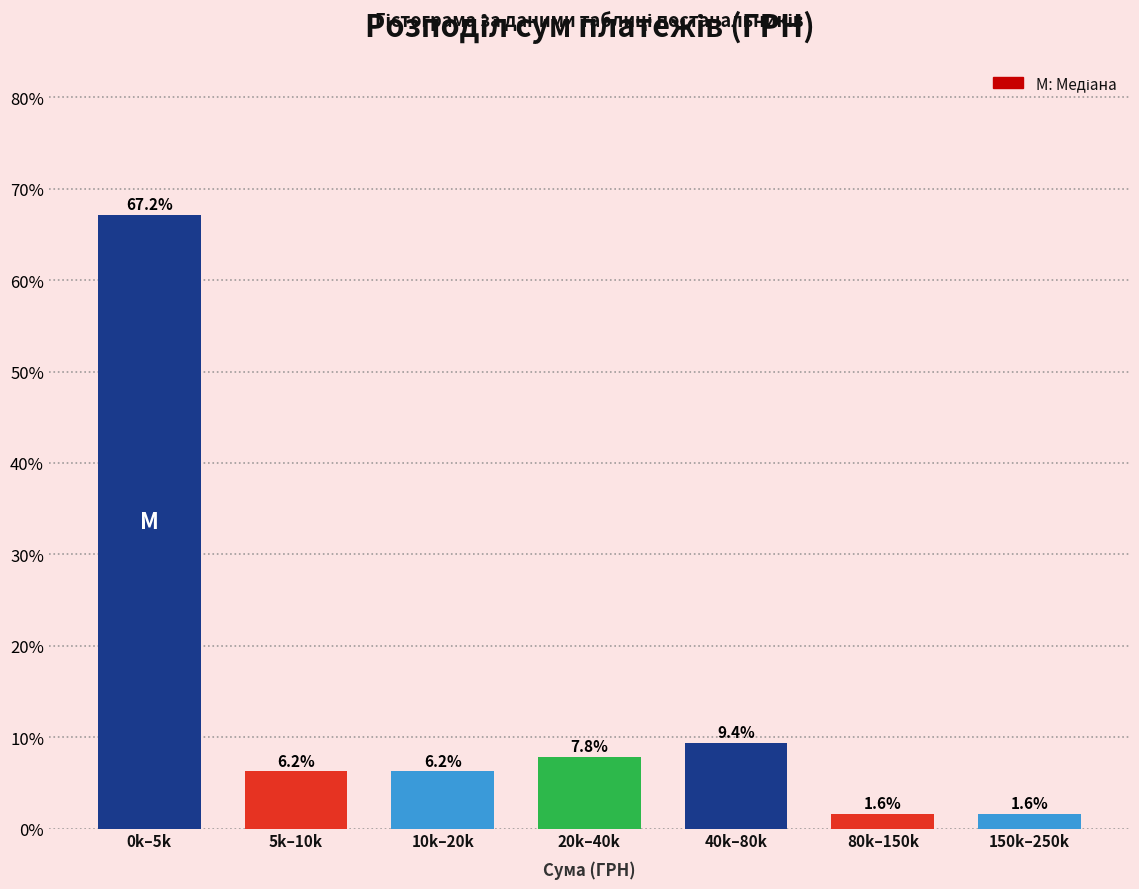

Between 5k–10k and 20k–40k, which is larger?

20k–40k